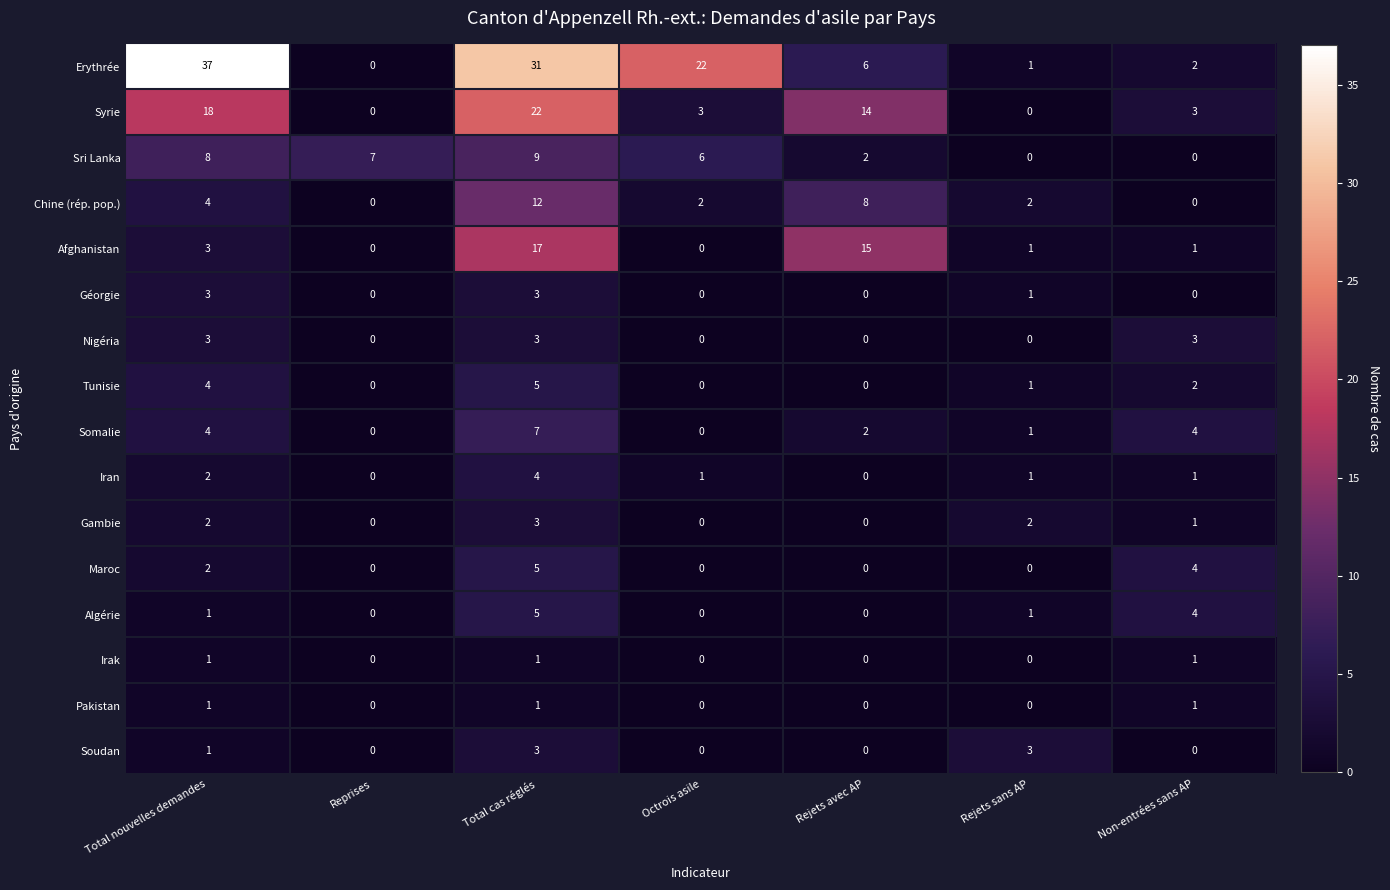

How many positive values does the Erythrée series have?

6